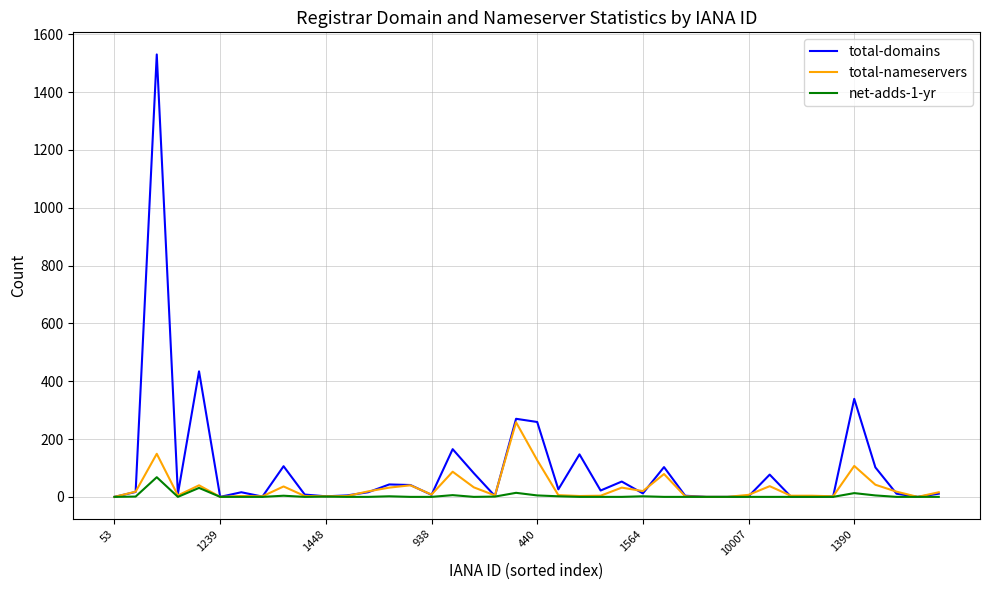

What is the maximum value shown in the chart?

1530